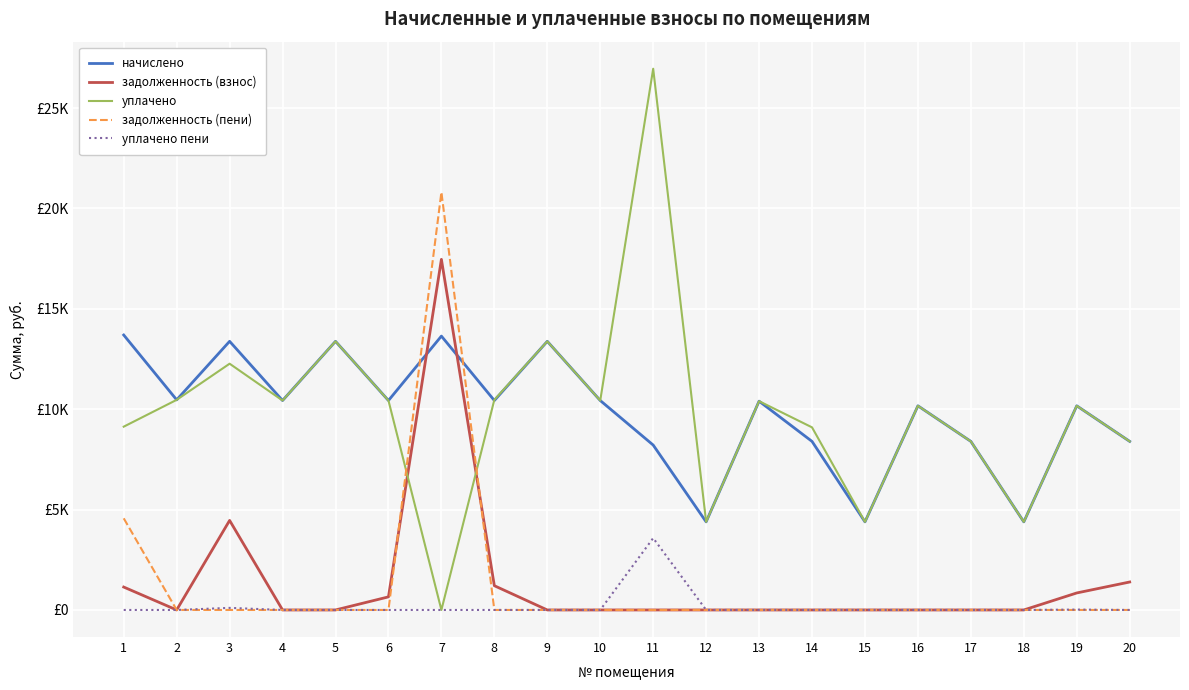

In уплачено пени, how many points are higher than both neighbors (excluding endpoints)?

4